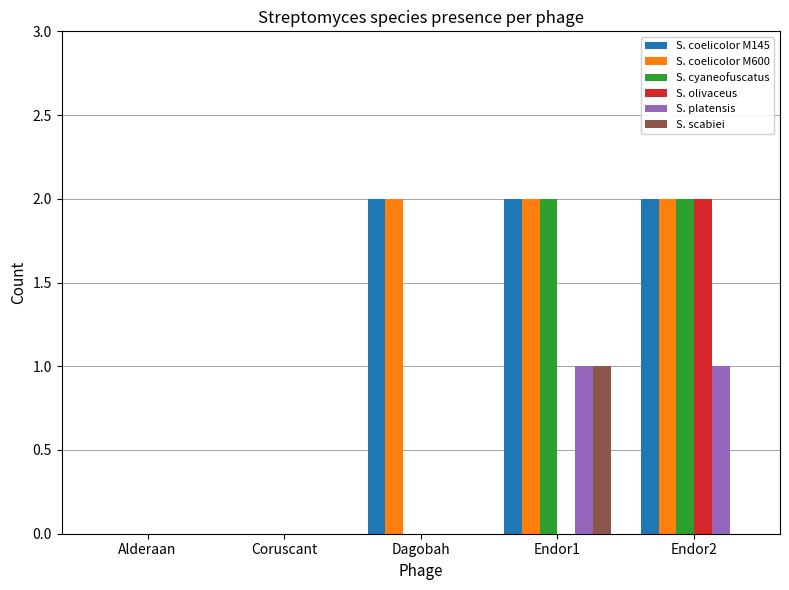

At which category is the sum across all series the highest?

Endor2